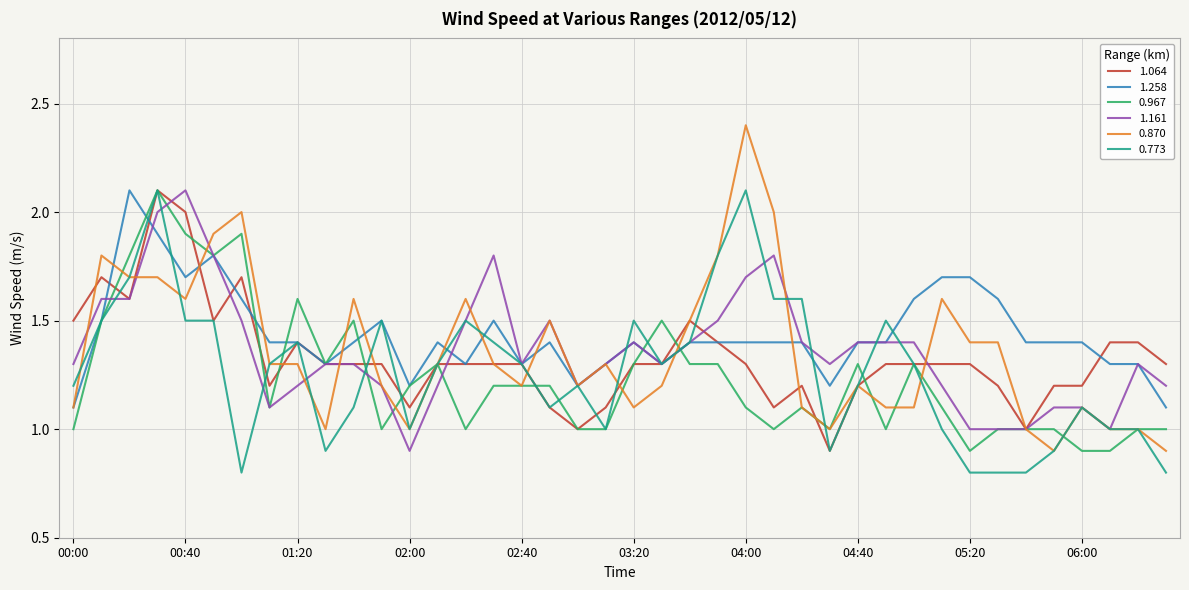

What is the minimum value shown in the chart?

0.8